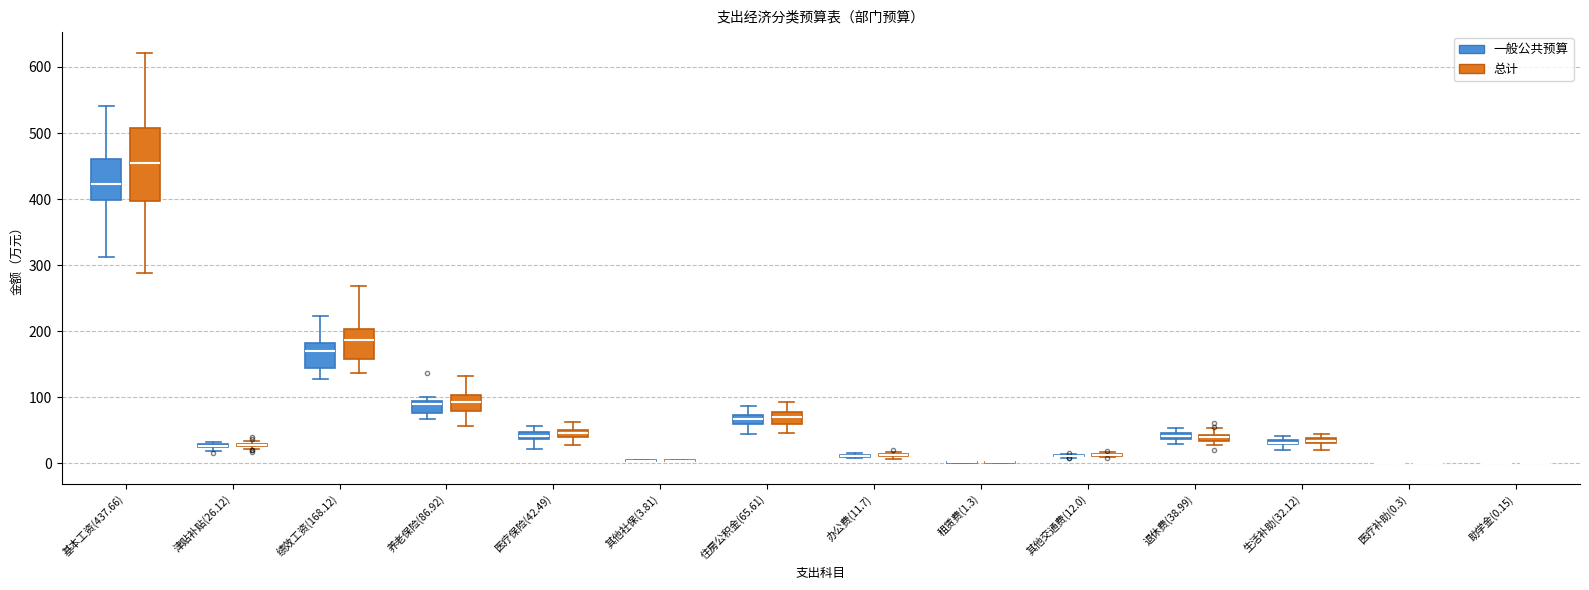

Where is the upper edge of the box for 生活补助(32.12) (总计) on the y-axis? The values are not printed on the chart, so give them approximately, as read against the axis.

40